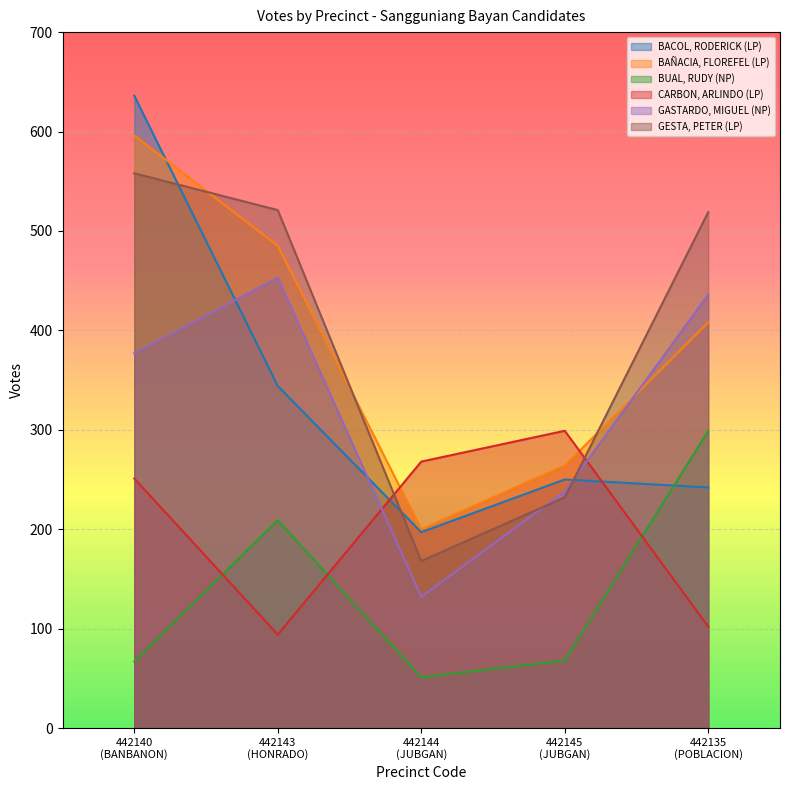

How many data points does each series have?

5